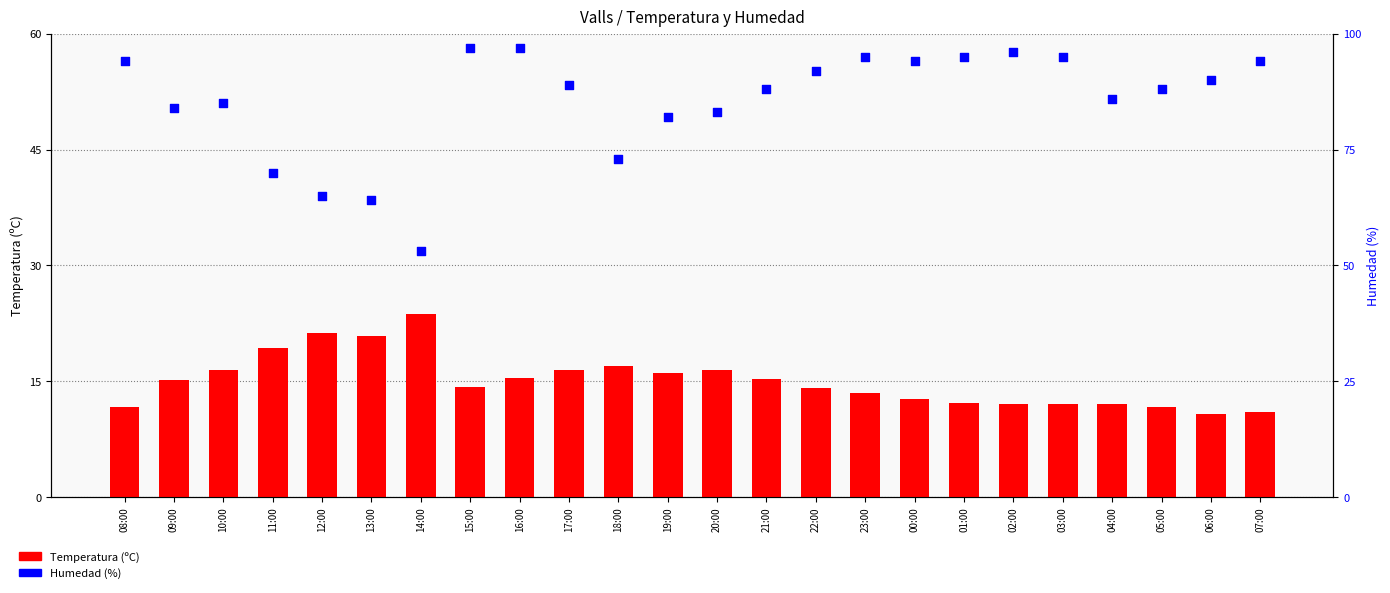

Which series has the largest total across all categories?

Humedad (%)